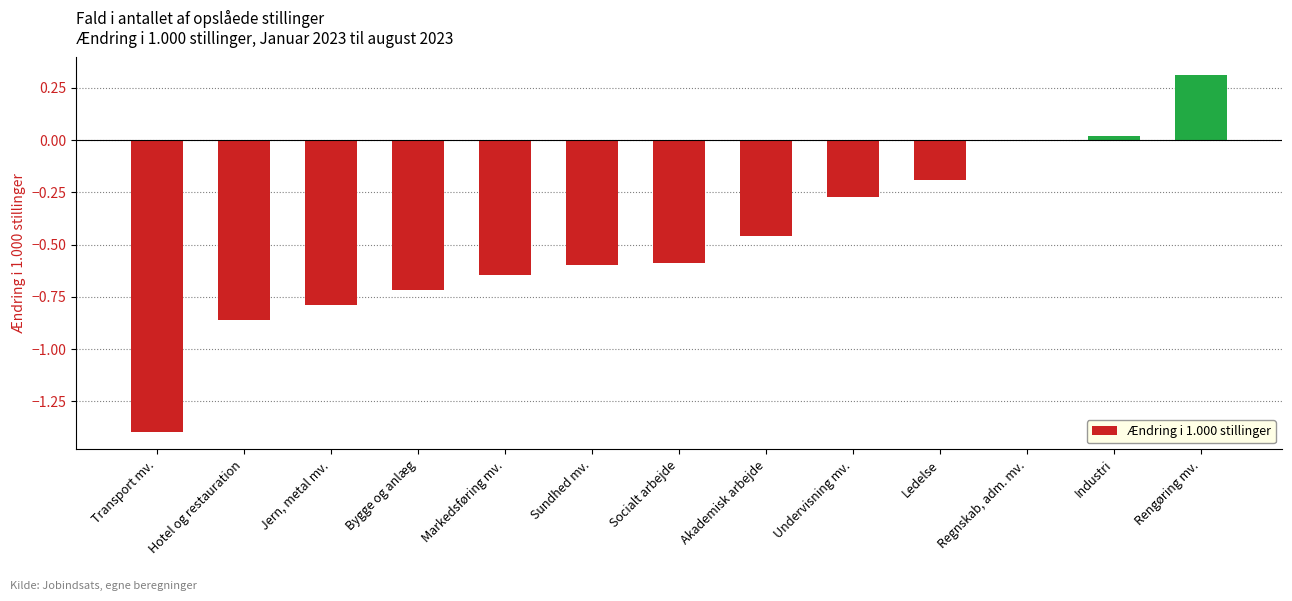

What is the sum of all values?

-6.2